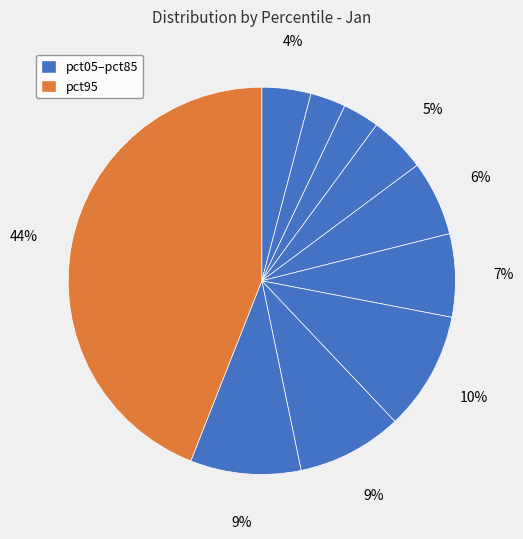

Rank the categories by value from highest to lowest.

pct95, pct65, pct85, pct75, pct55, pct45, pct35, pct05, pct25, pct15